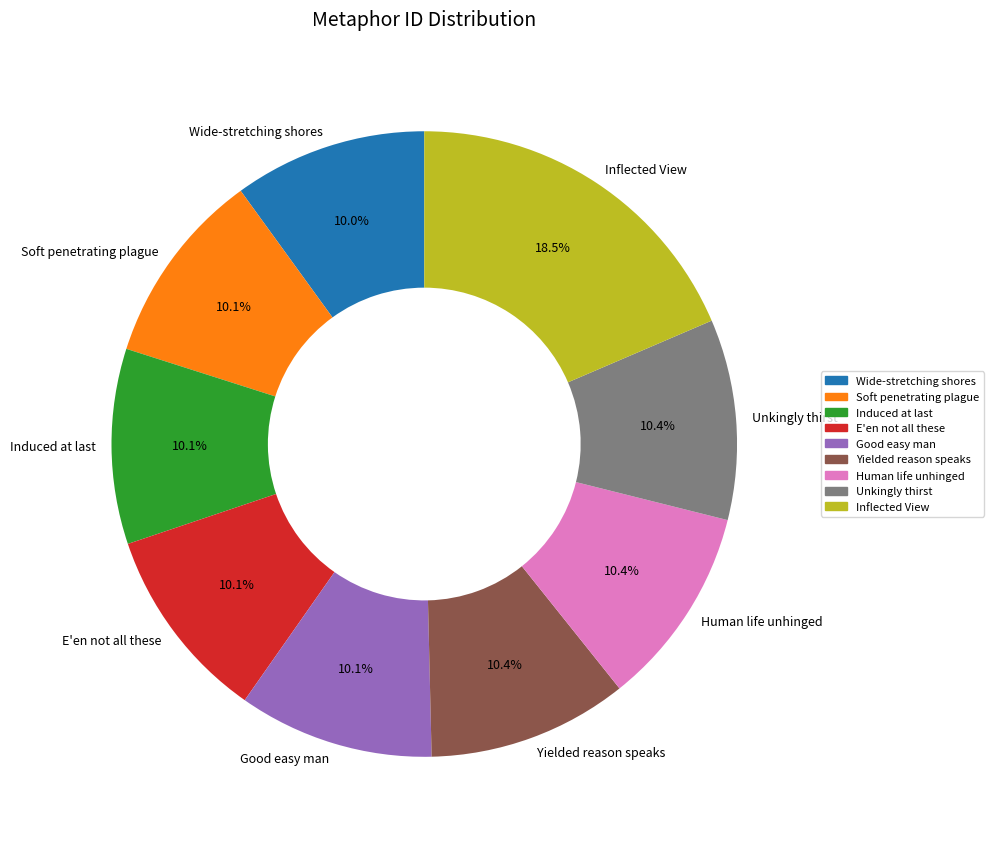

Is there any slice that represents more than half of the pie?

No